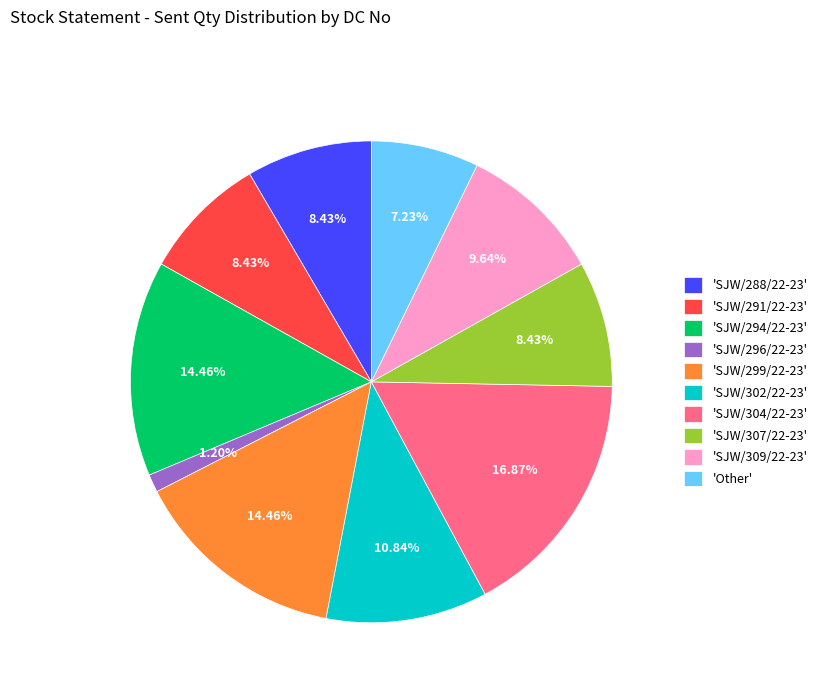

What is the ratio of the value at 'SJW/309/22-23' to the value at 'SJW/296/22-23'?

8.0